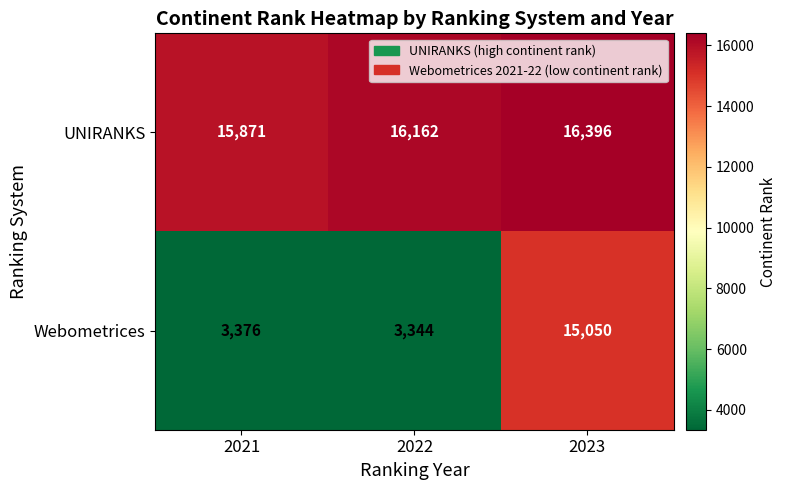

Is it true that UNIRANKS equals 3861 at 2022?

False